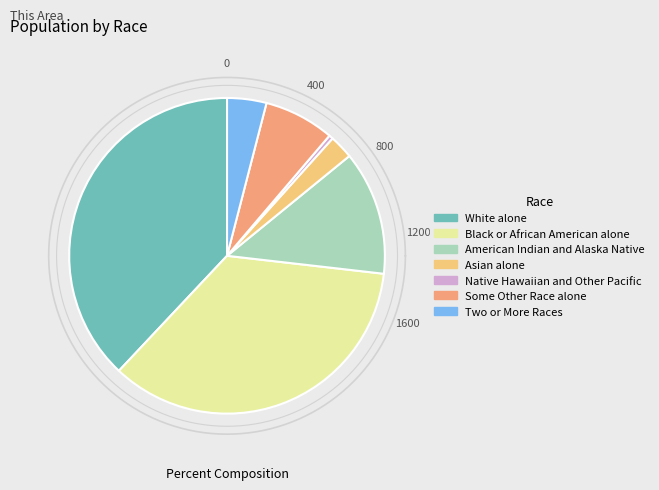

Which slice is the smallest?

Native Hawaiian and Other Pacific